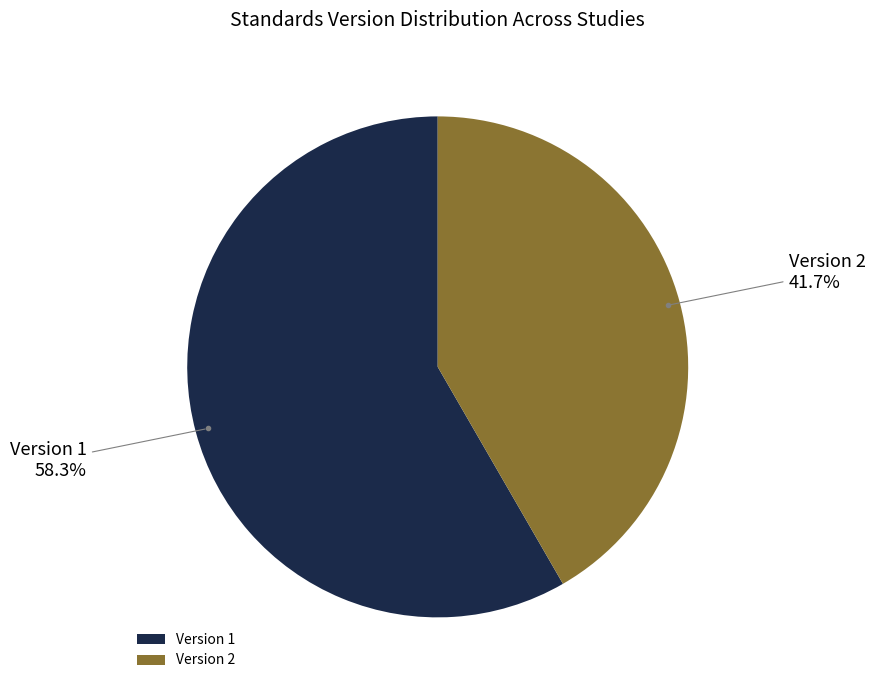

What portion of the pie excludes Version 1?

41.7%